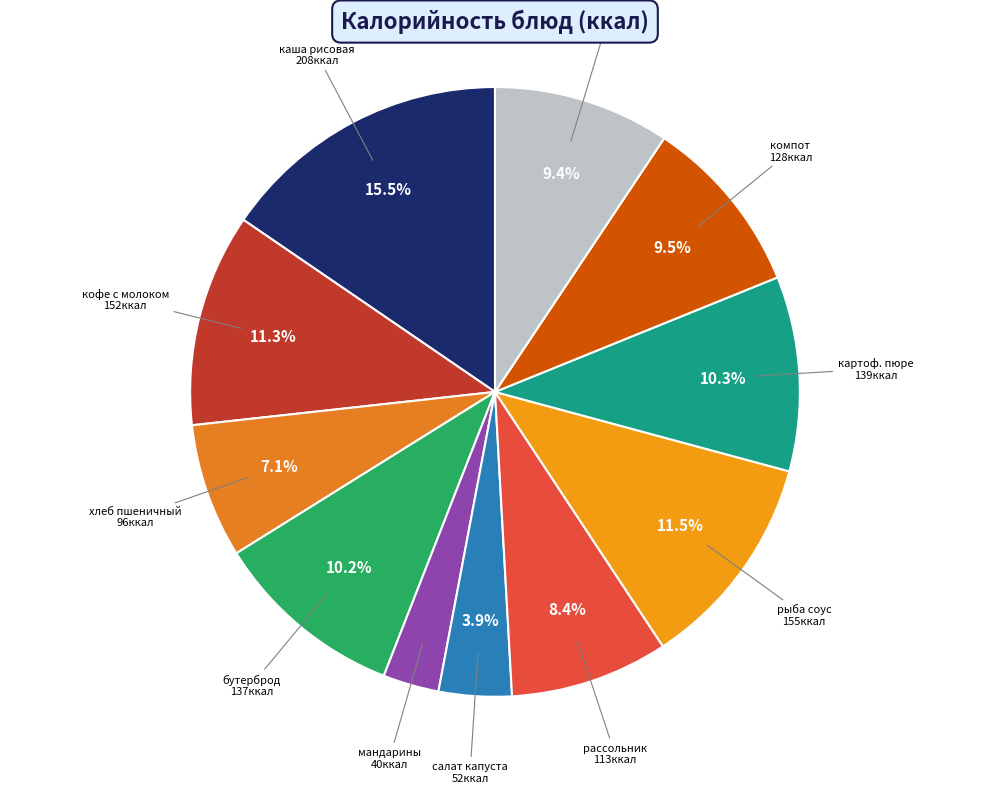

Does рыба соус represent more than half of the total?

No